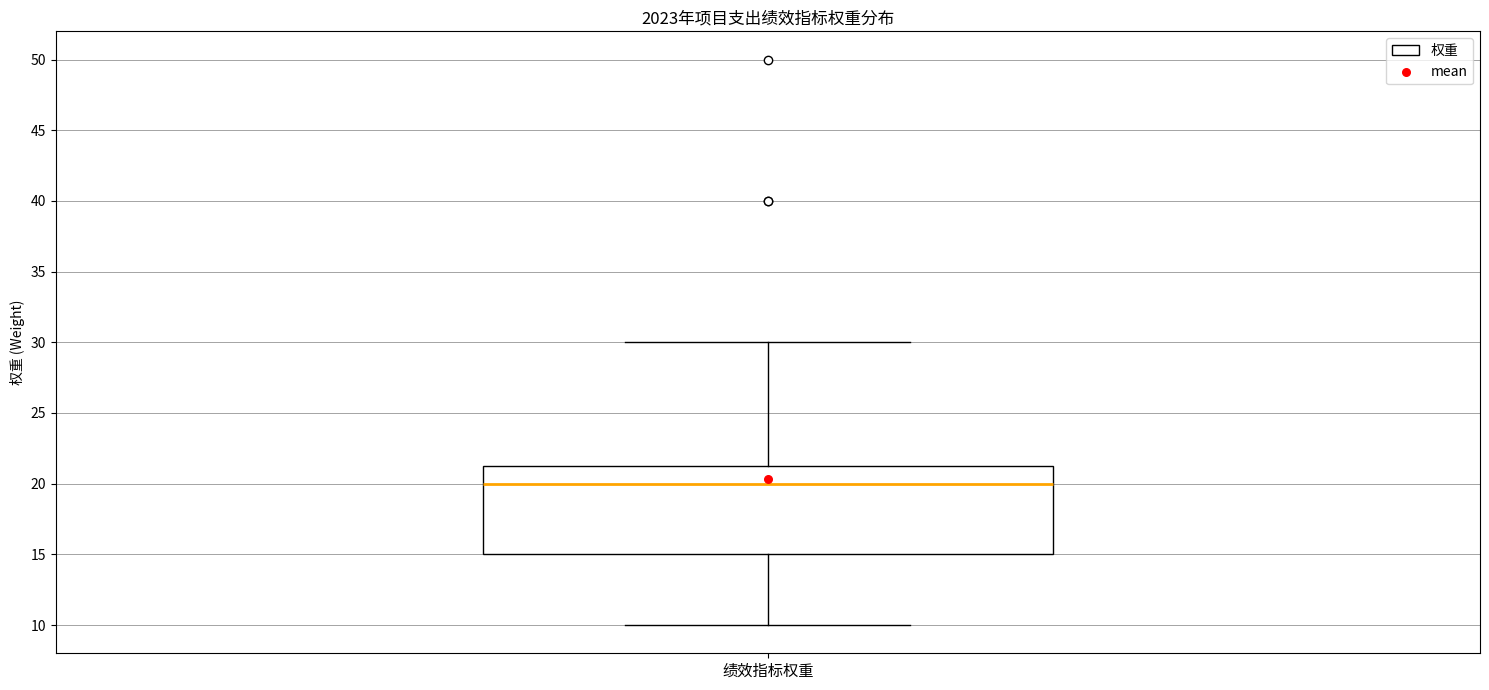

Where does the lower whisker of the box for 绩效指标权重 end on the y-axis? The values are not printed on the chart, so give them approximately, as read against the axis.

10.0